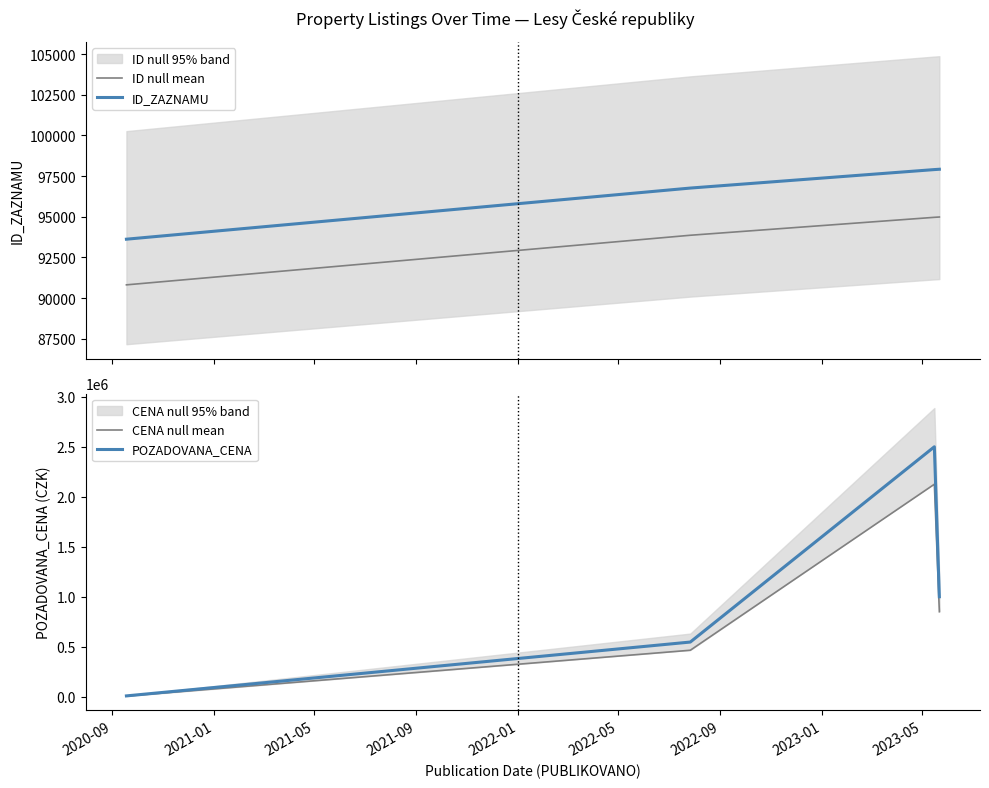

What is the difference between the maximum and minimum values in the ID_ZAZNAMU series?

4302.0